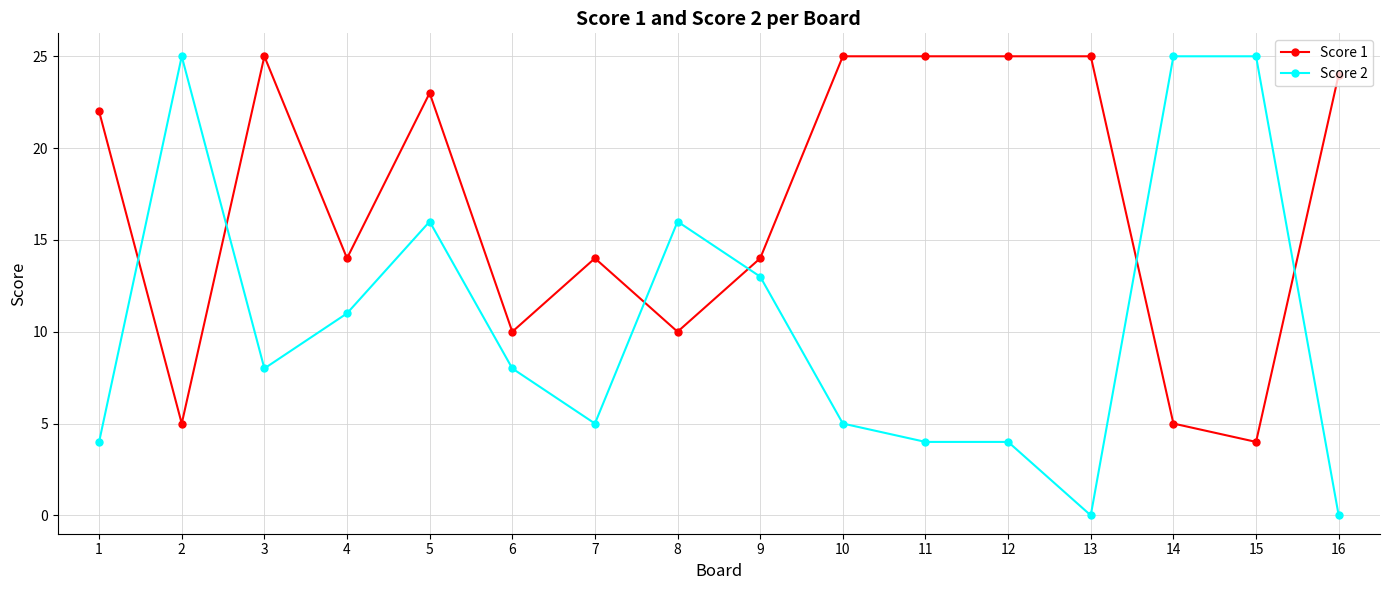

Count the number of data series in this chart.

2